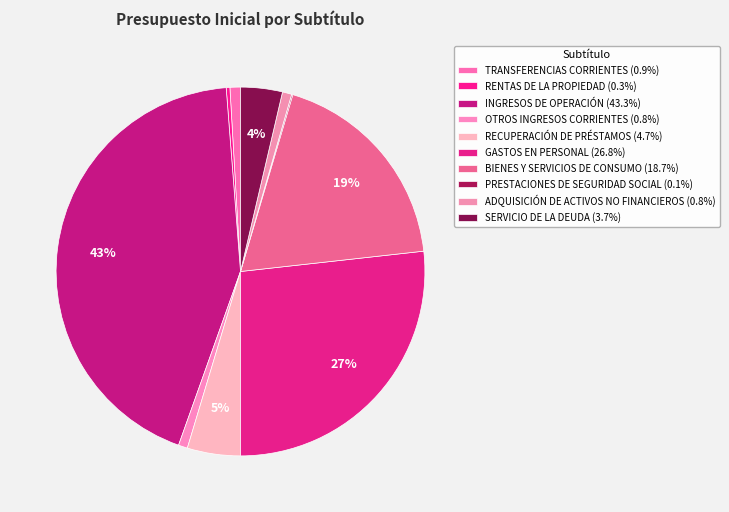

To the nearest percent, what portion does SERVICIO DE LA DEUDA represent?

4%